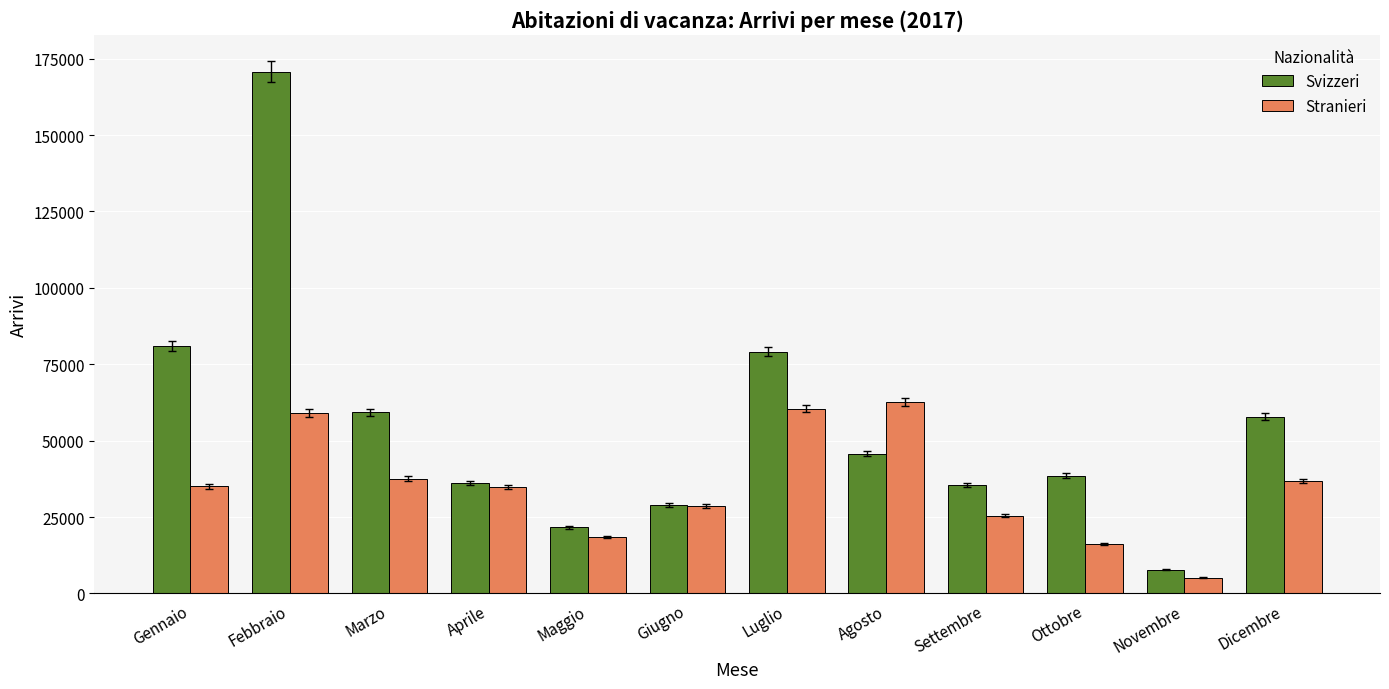

Are the bars grouped side by side (vs. stacked)?

Yes